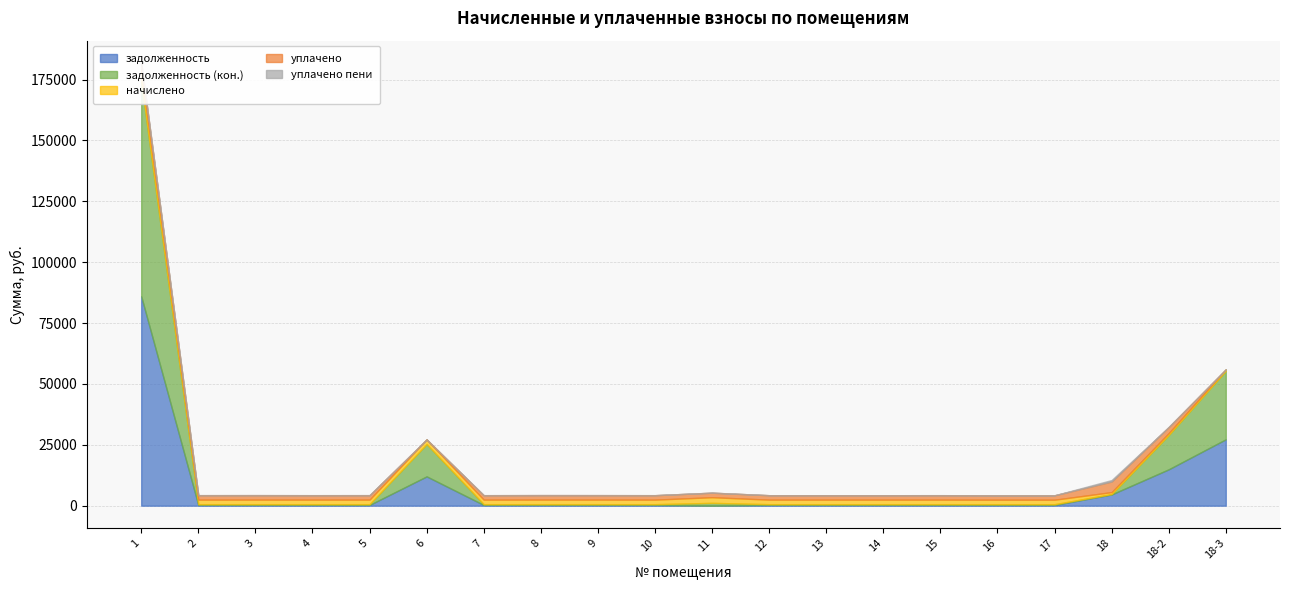

The value of начислено at 18-2 is 441.5. True or false?

False